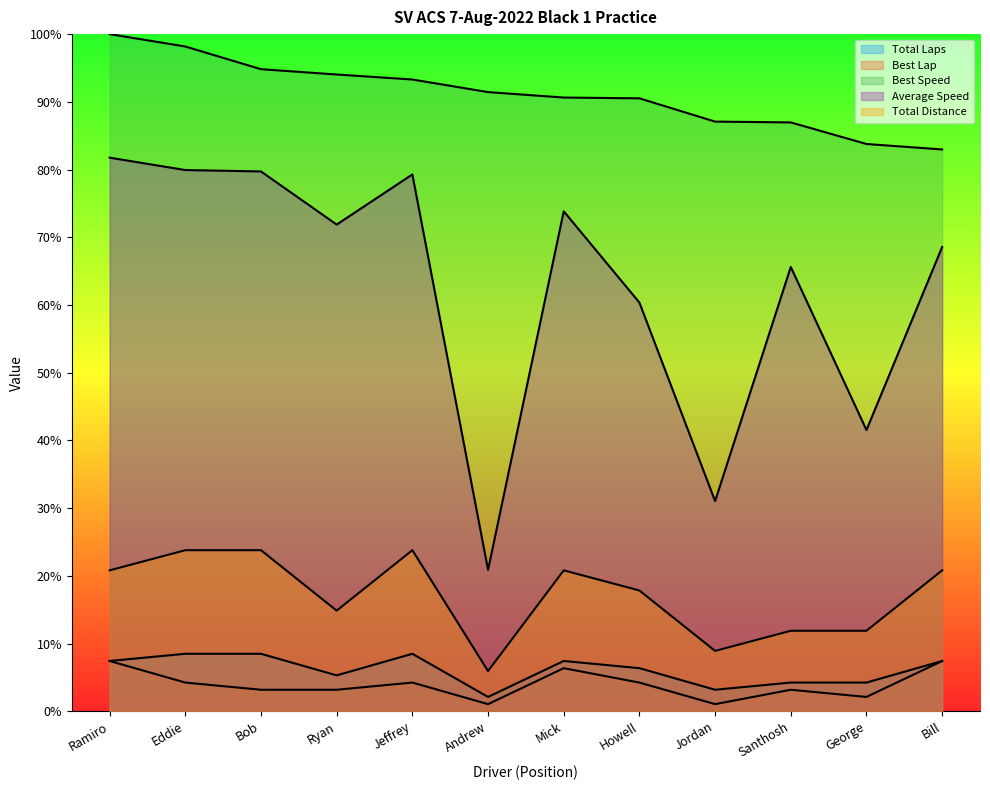

Reading left to right, transcribe all the data shown in this chart.

Total Laps: 7.4	8.5	8.5	5.3	8.5	2.1	7.4	6.4	3.2	4.2	4.2	7.4
Best Lap: 7.4	4.2	3.2	3.2	4.2	1.1	6.4	4.2	1.1	3.2	2.1	7.4
Best Speed: 100.0	98.2	94.8	94.0	93.3	91.4	90.6	90.5	87.1	87.0	83.8	83.0
Average Speed: 81.8	79.9	79.7	71.9	79.3	20.9	73.8	60.4	31.0	65.6	41.5	68.6
Total Distance: 20.8	23.8	23.8	14.9	23.8	5.9	20.8	17.8	8.9	11.9	11.9	20.8